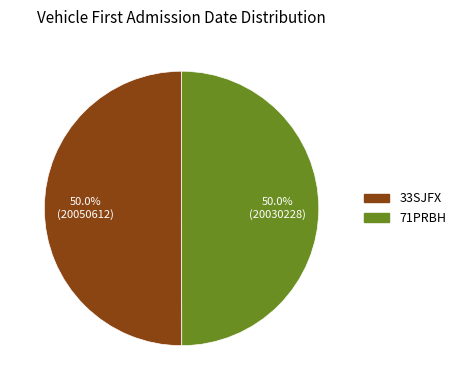

Is it true that 33SJFX is 50% of the pie?

True